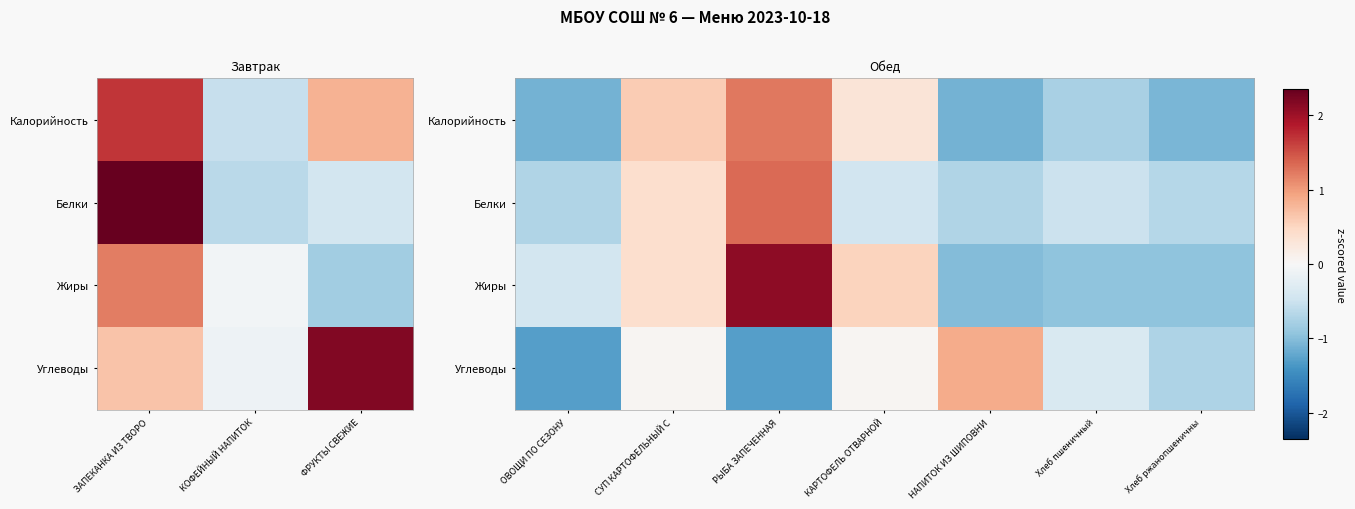

How many data points does each series have?

7